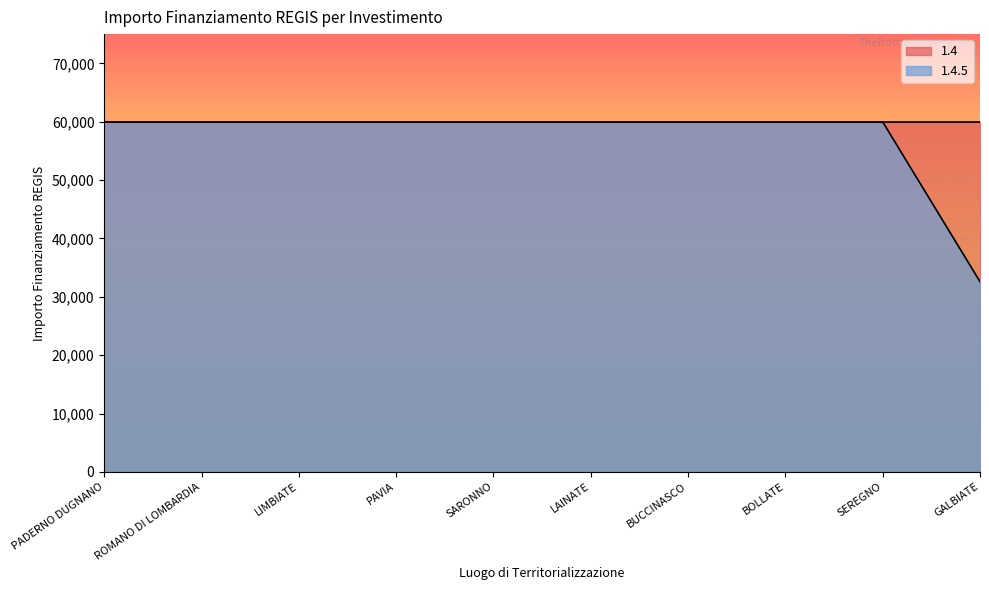

Read the value at BOLLATE, to the nearest 50.

59950